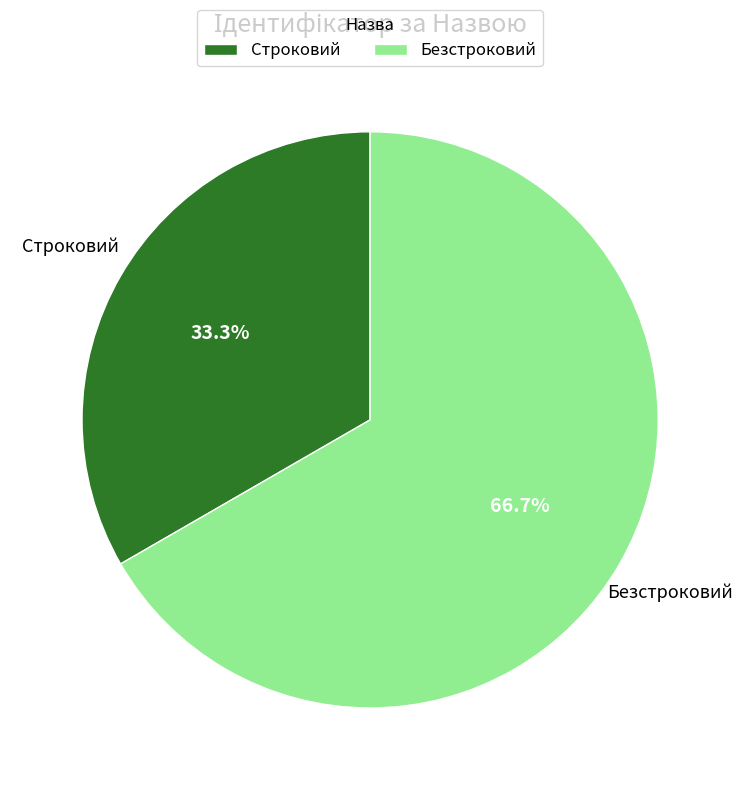

What is the majority slice?

Безстроковий